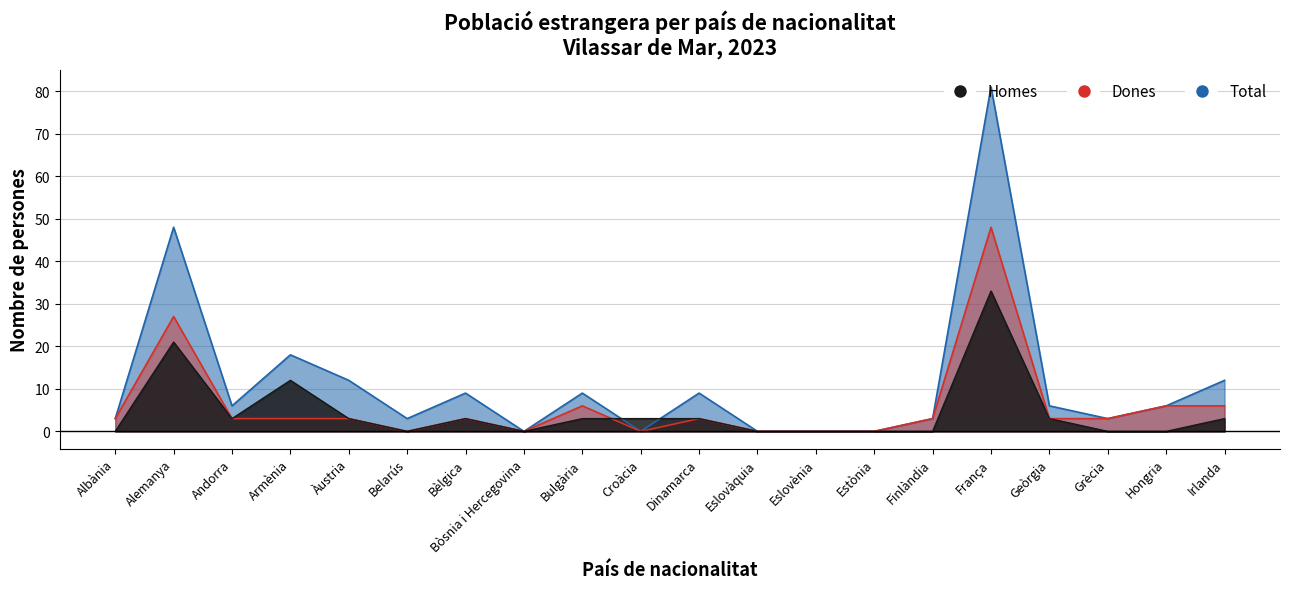

Which category has the highest value across all series?

França